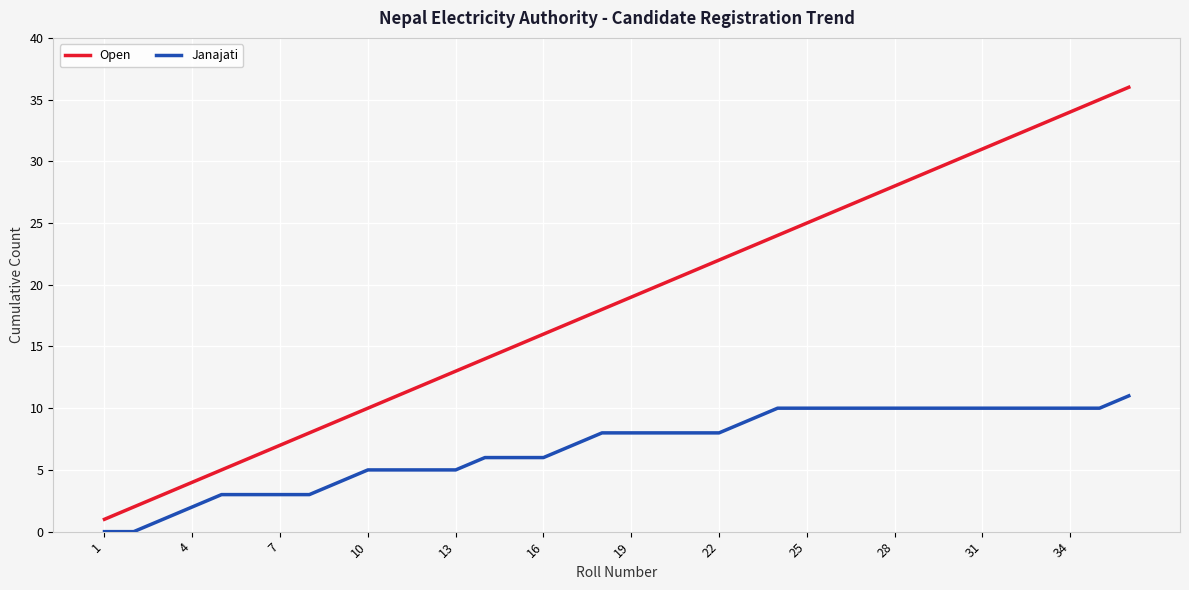

Is this an area chart (filled region under the line)?

No